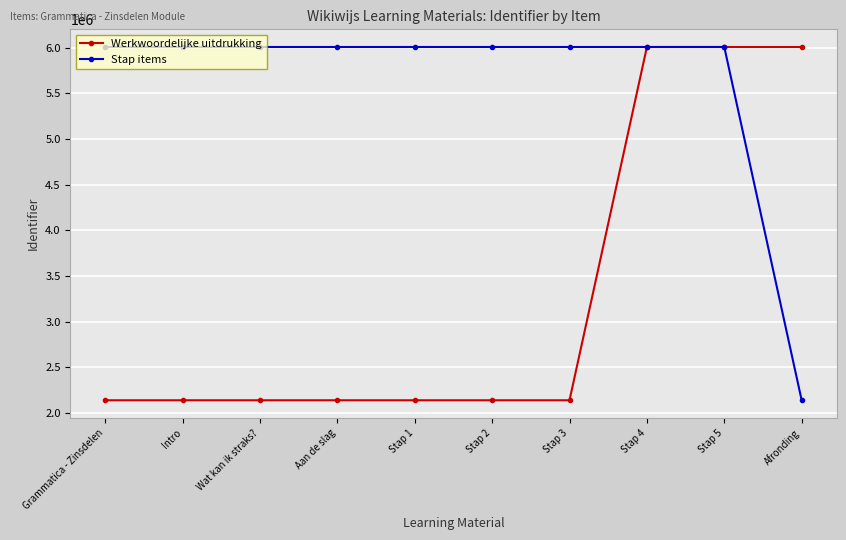

How many lines are shown in the chart?

2